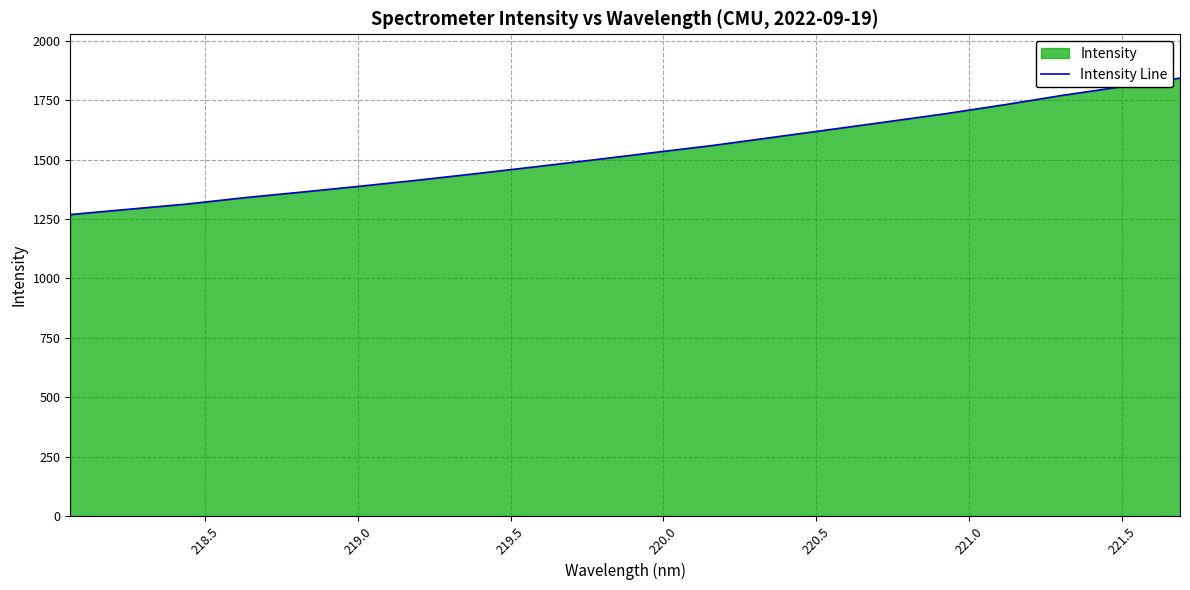

What is the sum of all values?

30602.8